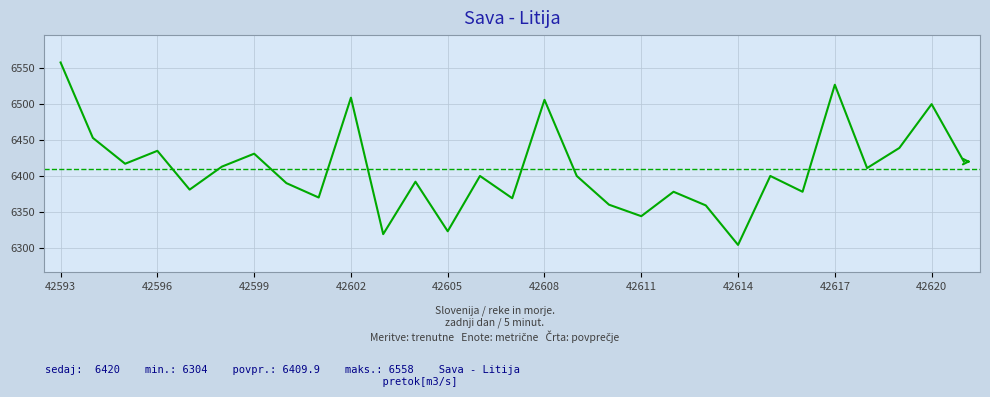

What is the difference between the maximum and minimum values?

254